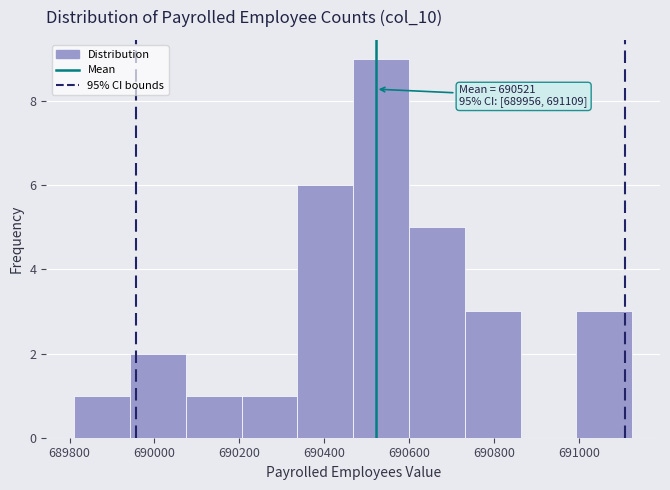

Which range on the x-axis has the tallest bar?

690460 to 690600